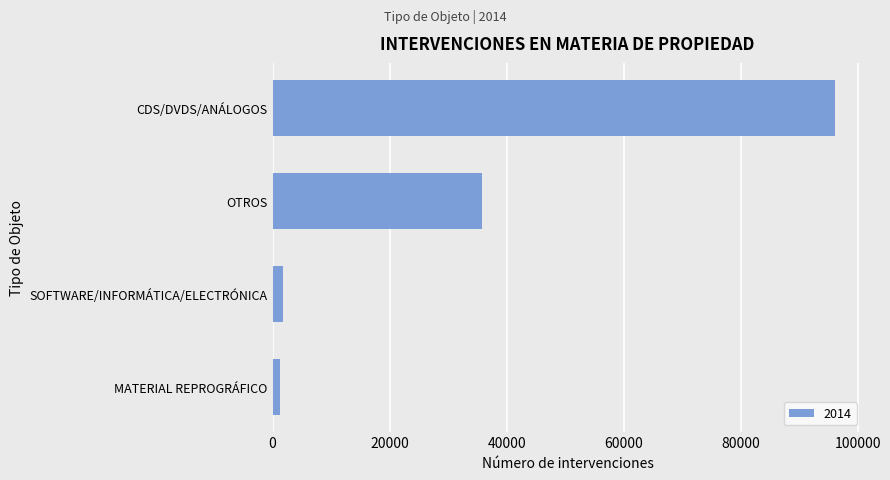

What is the ratio of the value at OTROS to the value at SOFTWARE/INFORMÁTICA/ELECTRÓNICA?

19.2